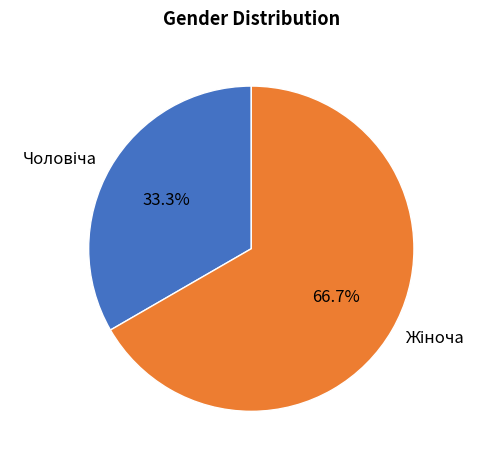

How many segments does this pie chart have?

2